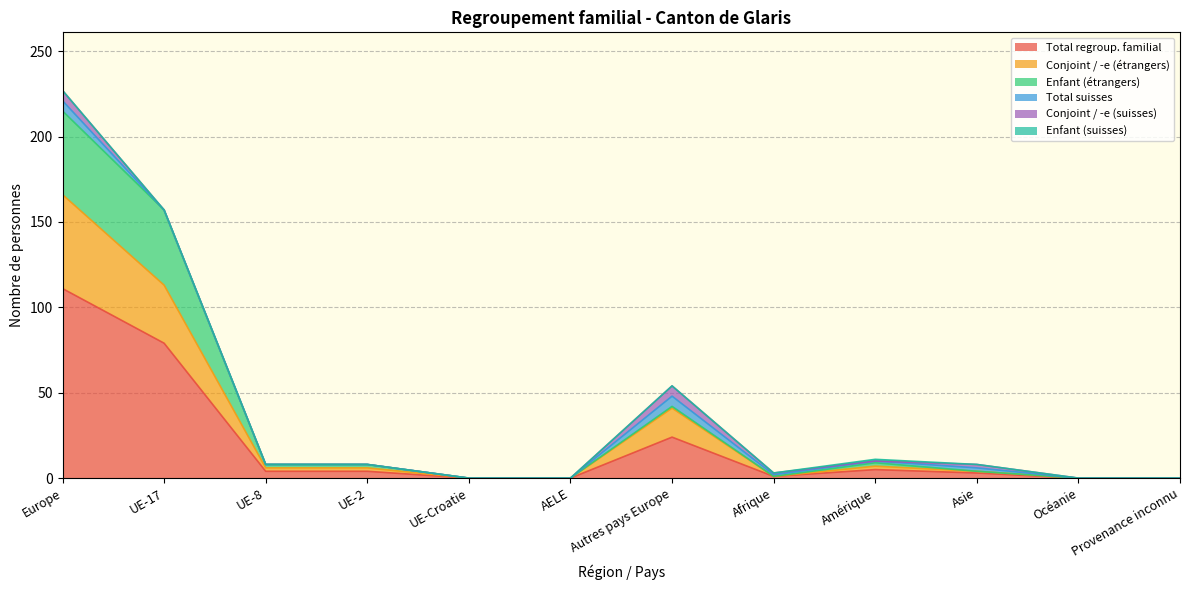

At which label does Total regroup. familial reach its peak?

Europe